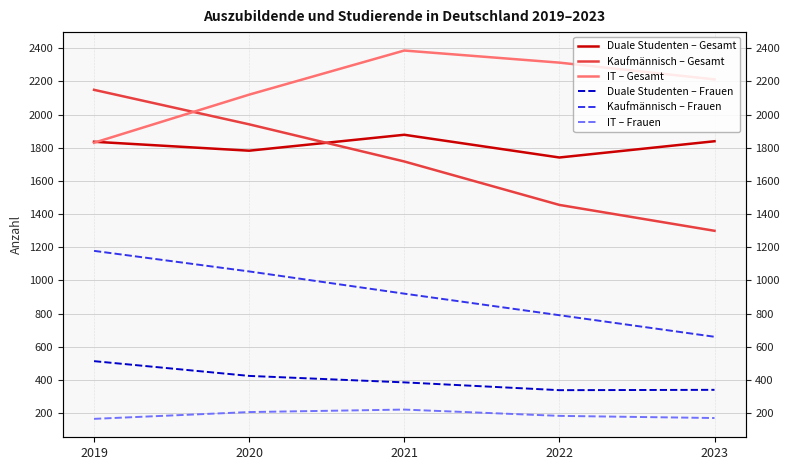

Is this an area chart (filled region under the line)?

No